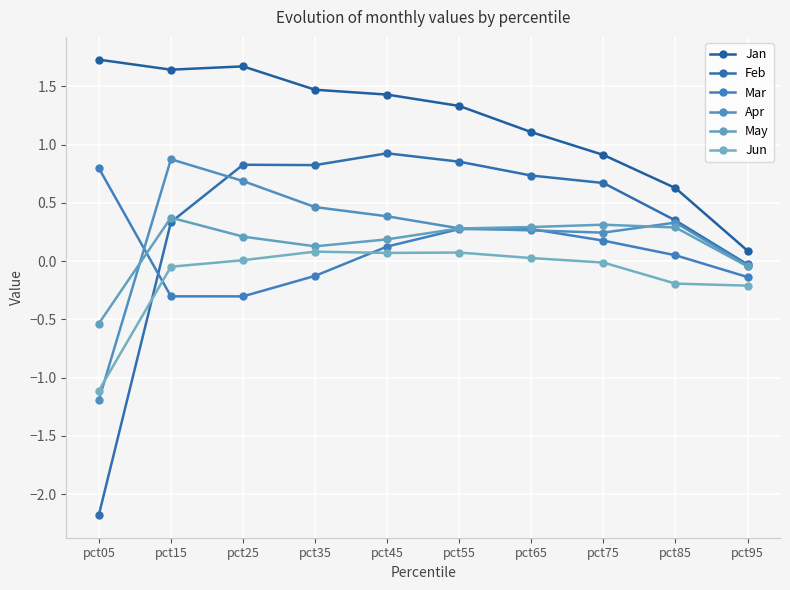

Between pct25 and pct65, which is larger?

pct25